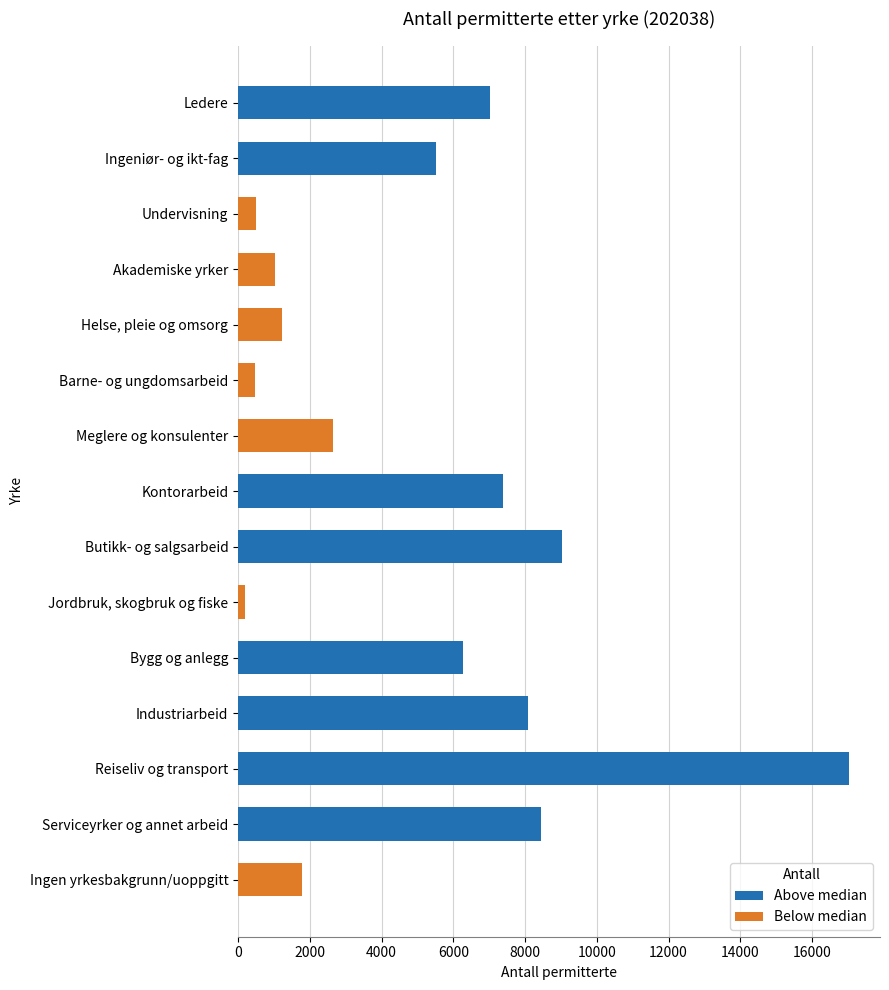

What is the difference between the values at Kontorarbeid and Meglere og konsulenter?

4736